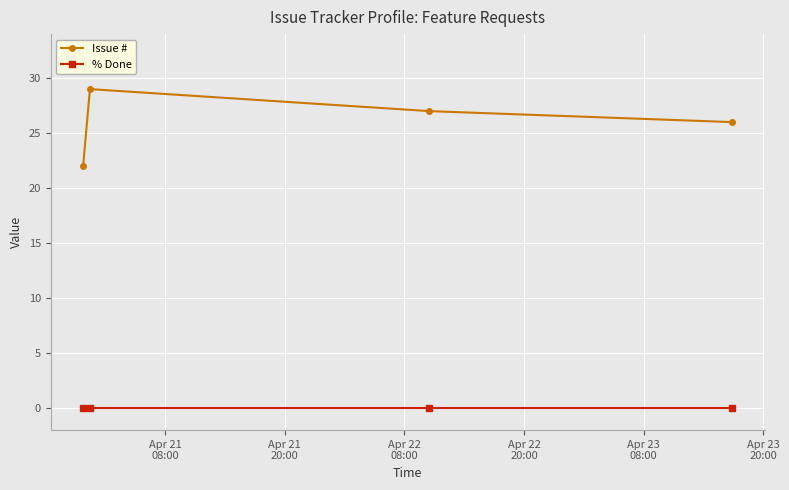

Reading left to right, what are all the values shown in this chart?

Issue #: 22	29	27	26
% Done: 0	0	0	0